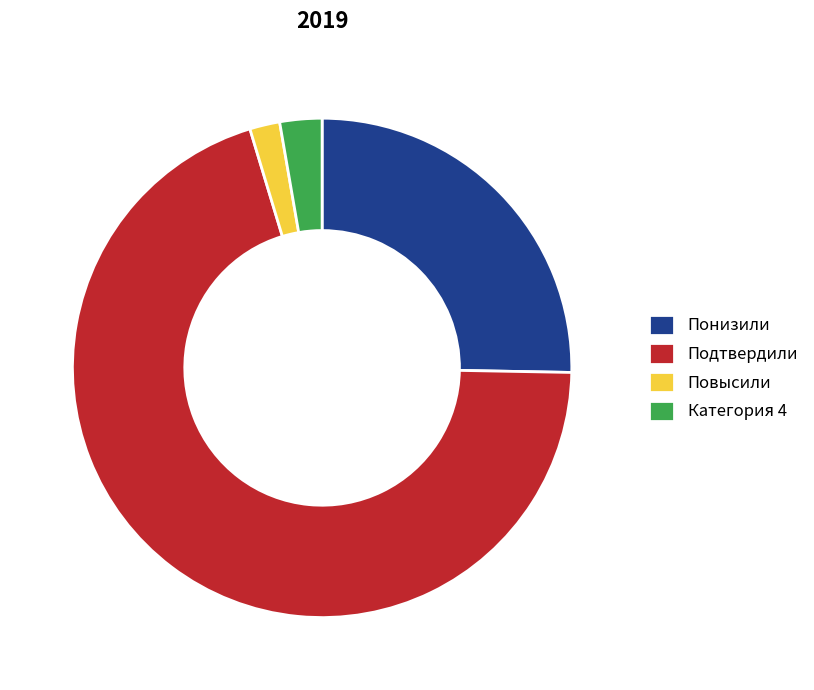

Do Категория 4 and Подтвердили together represent more than half of the pie?

Yes